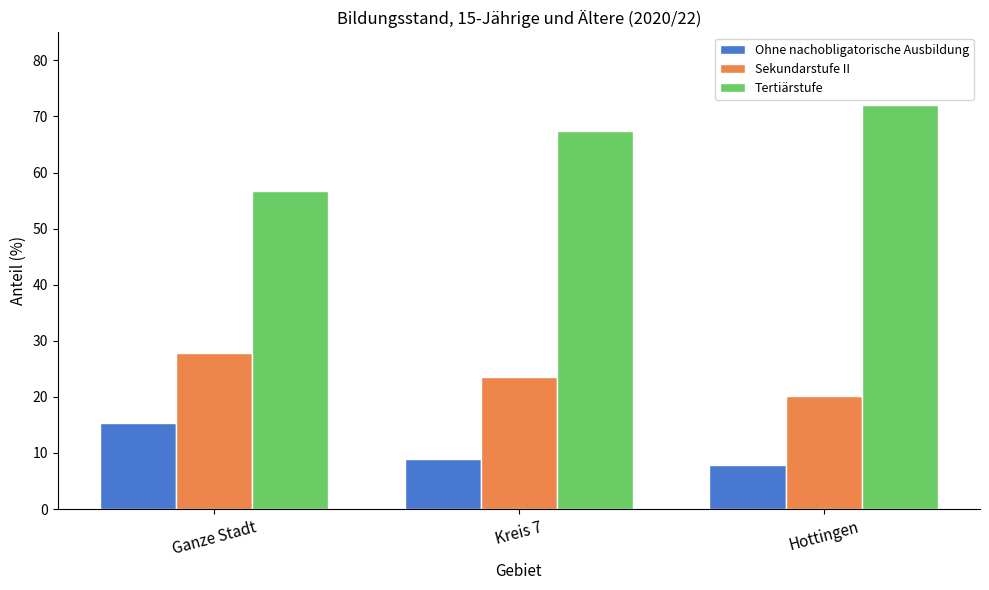

Which label corresponds to the largest value in the chart?

Hottingen